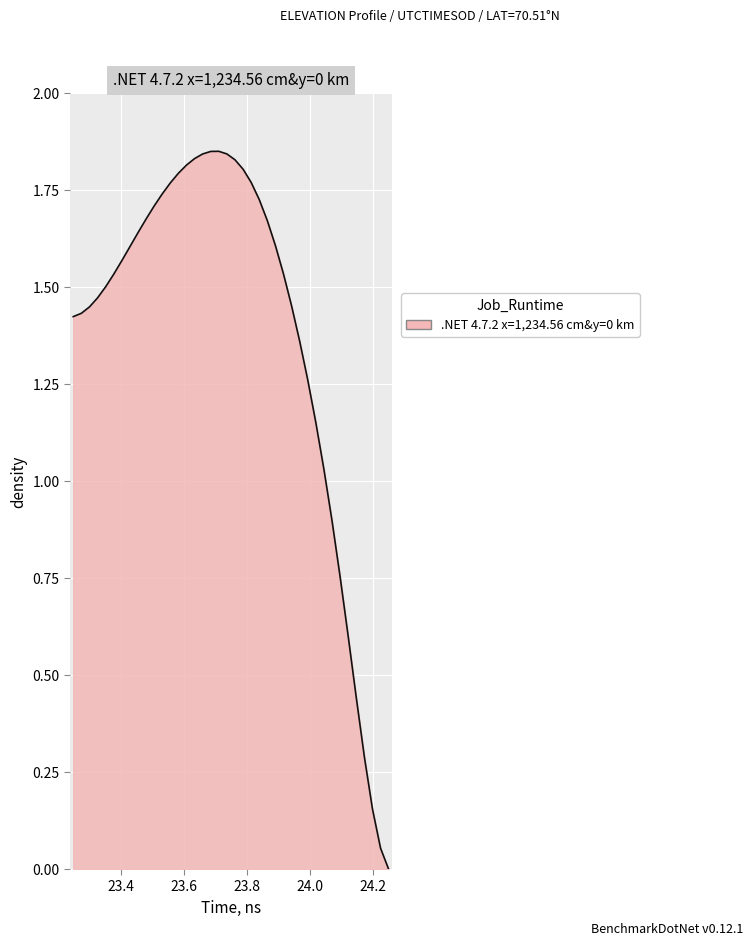

Is this an area chart (filled region under the line)?

Yes